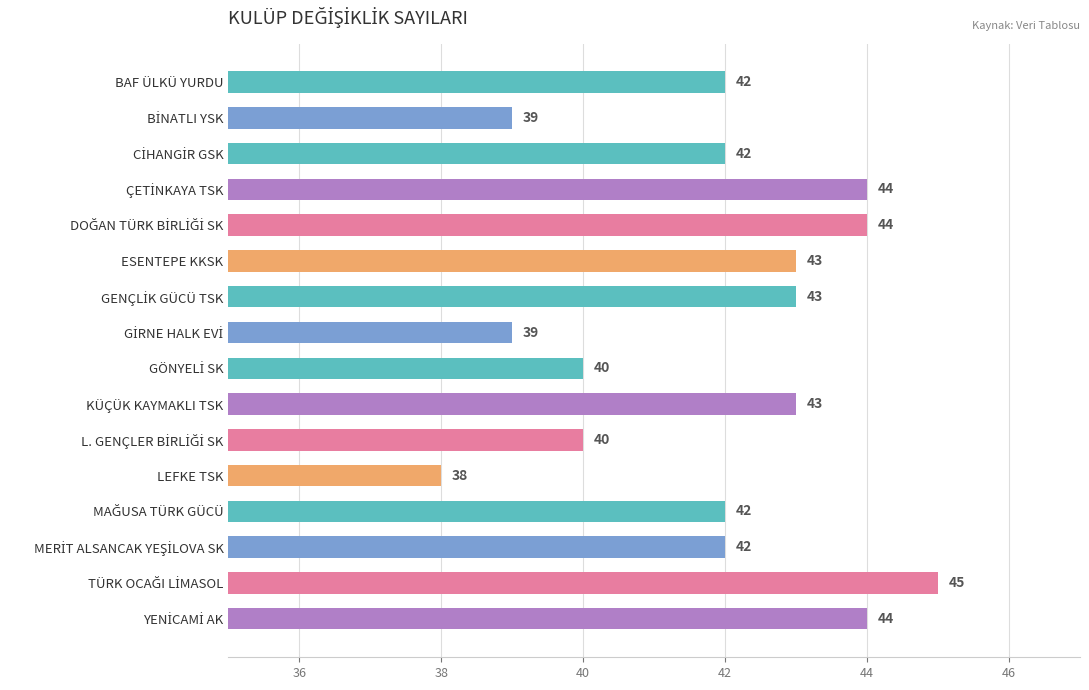

Reading top to bottom, extract all data points from this chart.

42	39	42	44	44	43	43	39	40	43	40	38	42	42	45	44